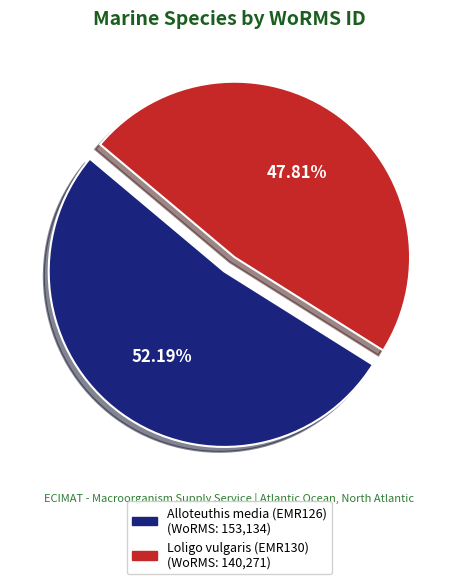

Count the number of slices in the pie.

2